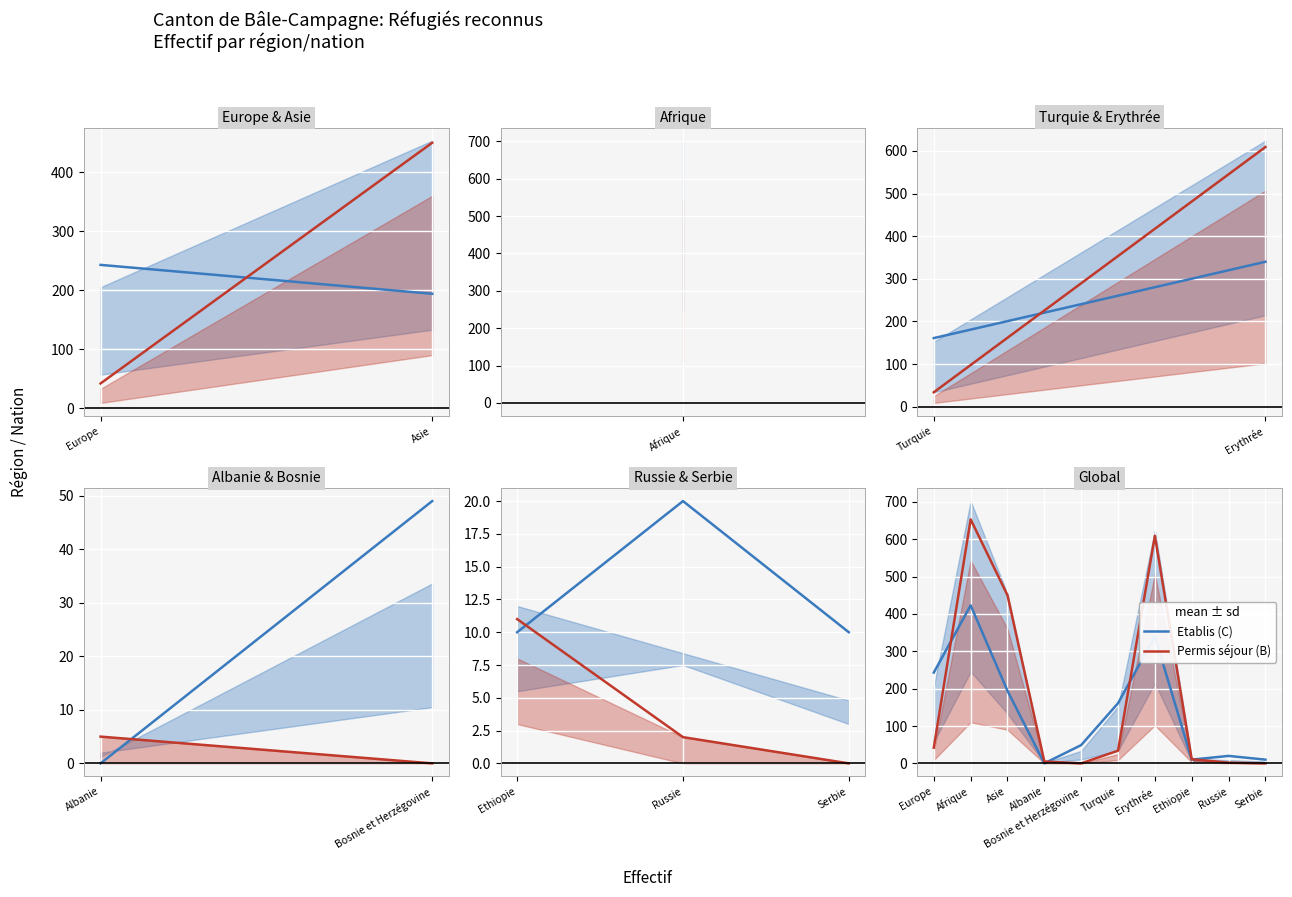

What is the average value of the Etablis (C) series?

145